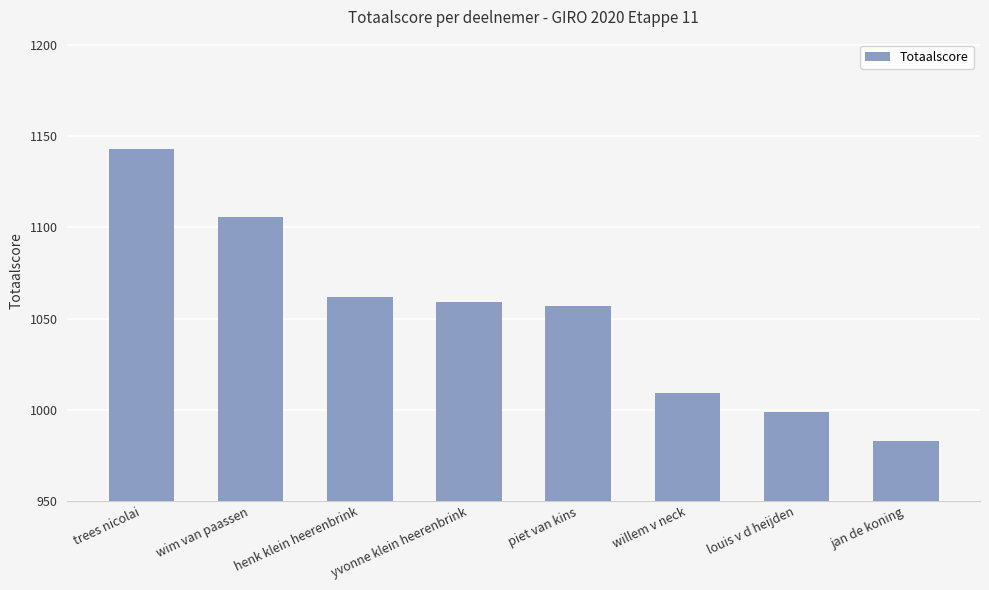

Reading left to right, what are all the values shown in this chart?

trees nicolai=1143	wim van paassen=1106	henk klein heerenbrink=1062	yvonne klein heerenbrink=1059	piet van kins=1057	willem v neck=1009	louis v d heijden=999	jan de koning=983